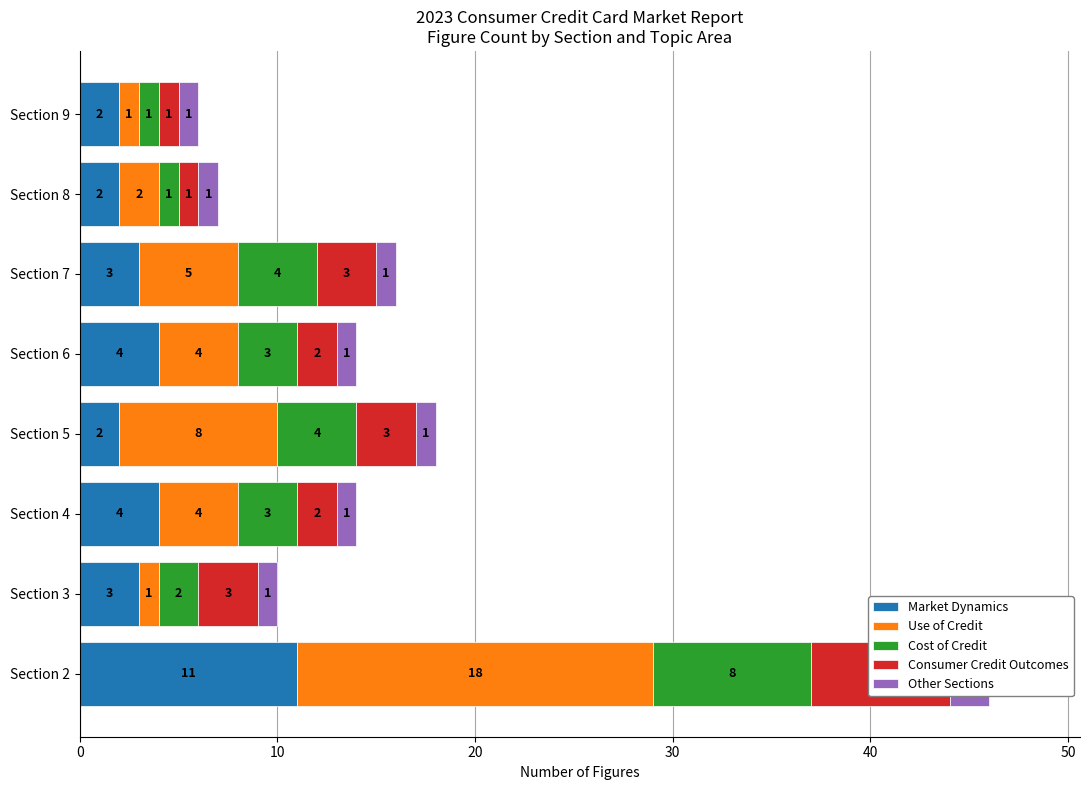

What position from the left is 0?

1